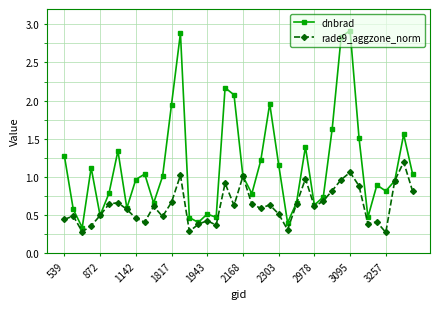

What is the greatest value displayed?

2.9